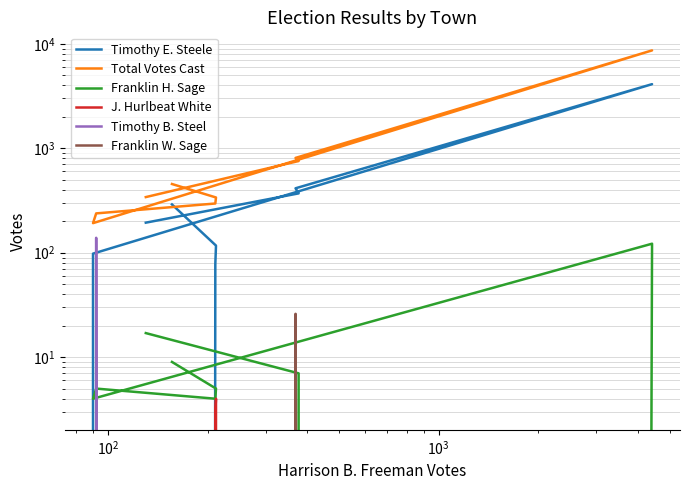

True or false: Franklin H. Sage has more than 1 interior local peaks.

True